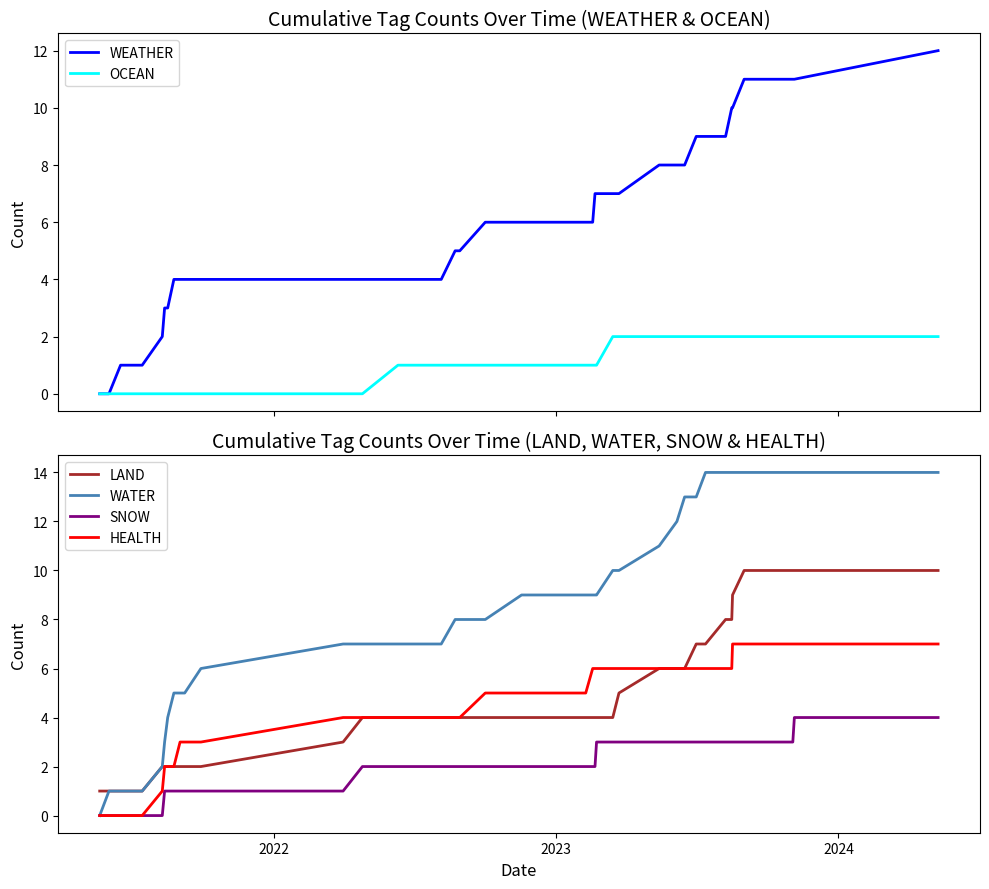

Reading left to right, transcribe all the data shown in this chart.

WEATHER: 0	0	1	1	1	1	2	3	3	4	4	4	4	4	4	4	4	4	5	5	6	6	6	6	7	7	7	7	8	8	8	9	9	9	10	10	11	11	11	12
OCEAN: 0	0	0	0	0	0	0	0	0	0	0	0	0	0	0	1	1	1	1	1	1	1	1	1	1	1	2	2	2	2	2	2	2	2	2	2	2	2	2	2
LAND: 1	1	1	1	1	1	2	2	2	2	2	2	2	3	4	4	4	4	4	4	4	4	4	4	4	4	4	5	6	6	6	7	7	8	8	9	10	10	10	10
WATER: 0	1	1	1	1	1	2	3	4	5	5	5	6	7	7	7	7	7	8	8	8	9	9	9	9	9	10	10	11	12	13	13	14	14	14	14	14	14	14	14
SNOW: 0	0	0	0	0	0	0	1	1	1	1	1	1	1	2	2	2	2	2	2	2	2	2	2	2	3	3	3	3	3	3	3	3	3	3	3	3	3	4	4
HEALTH: 0	0	0	0	0	0	1	2	2	2	3	3	3	4	4	4	4	4	4	4	5	5	5	6	6	6	6	6	6	6	6	6	6	6	6	7	7	7	7	7